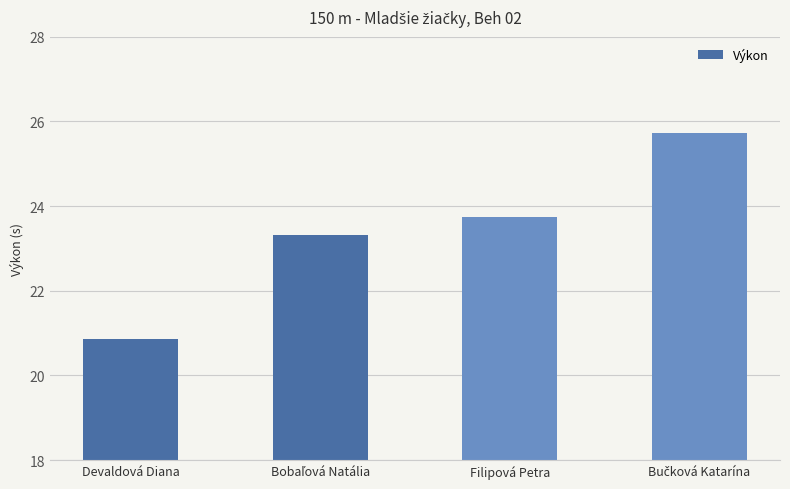

True or false: the data shows 20.9 at Devaldová Diana.

True